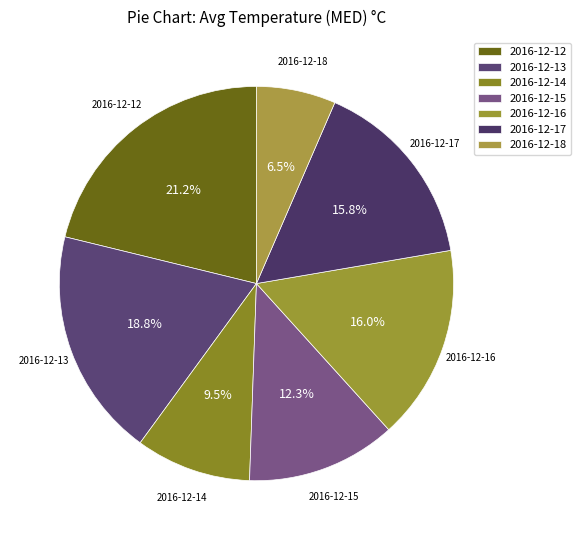

Is the sum of 2016-12-15 and 2016-12-14 greater than half?

No